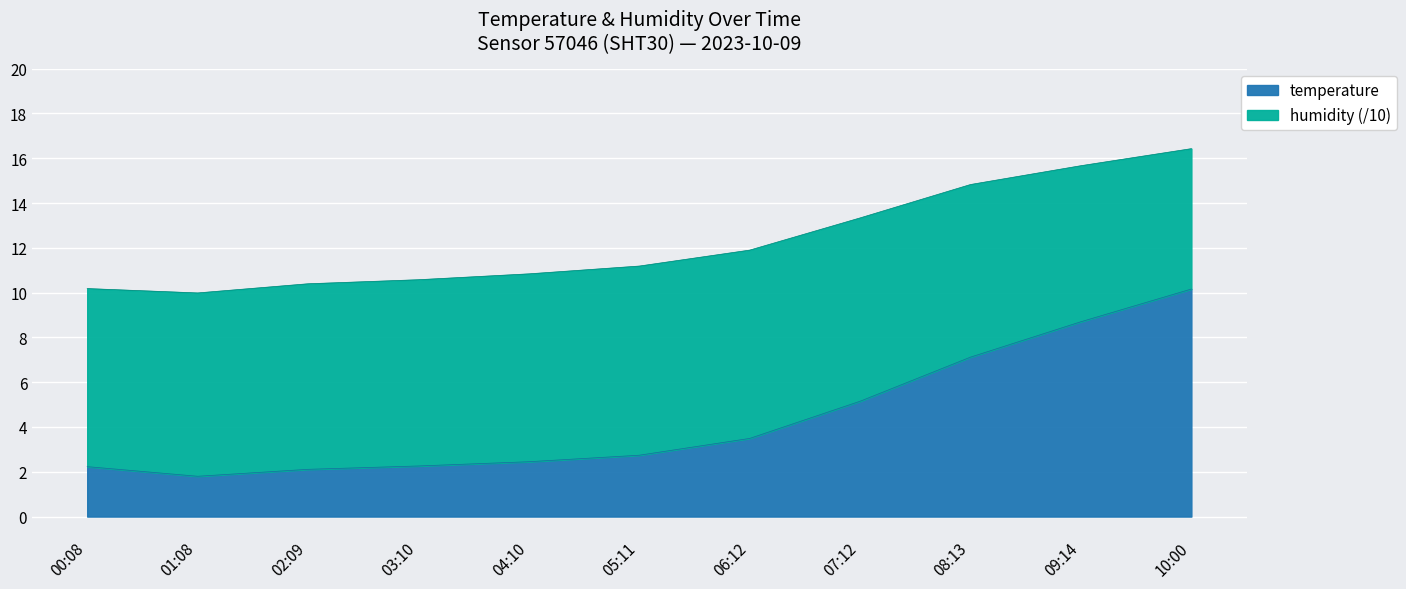

Which has a higher value, 02:09 or 07:12?

07:12